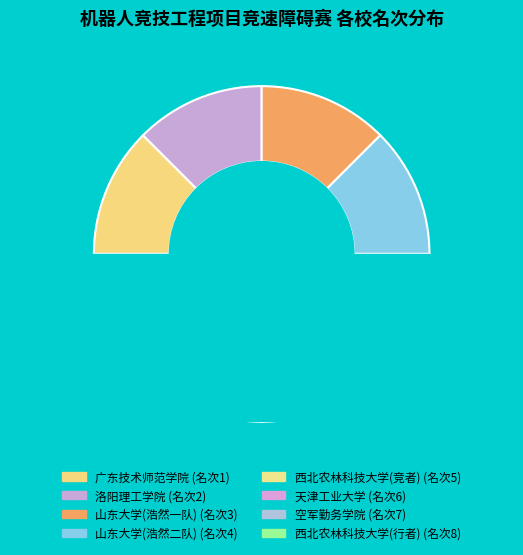

To the nearest percent, what is the difference between the largest and smallest slice percentages?

19%